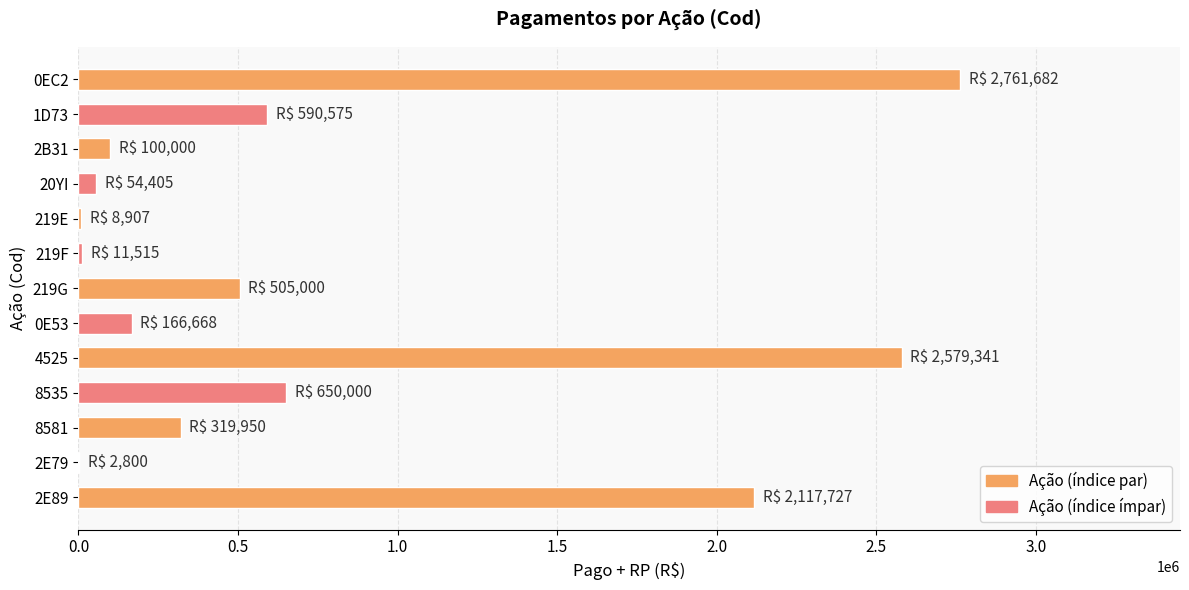

Is it true that the value at 4525 is 2579341?

True